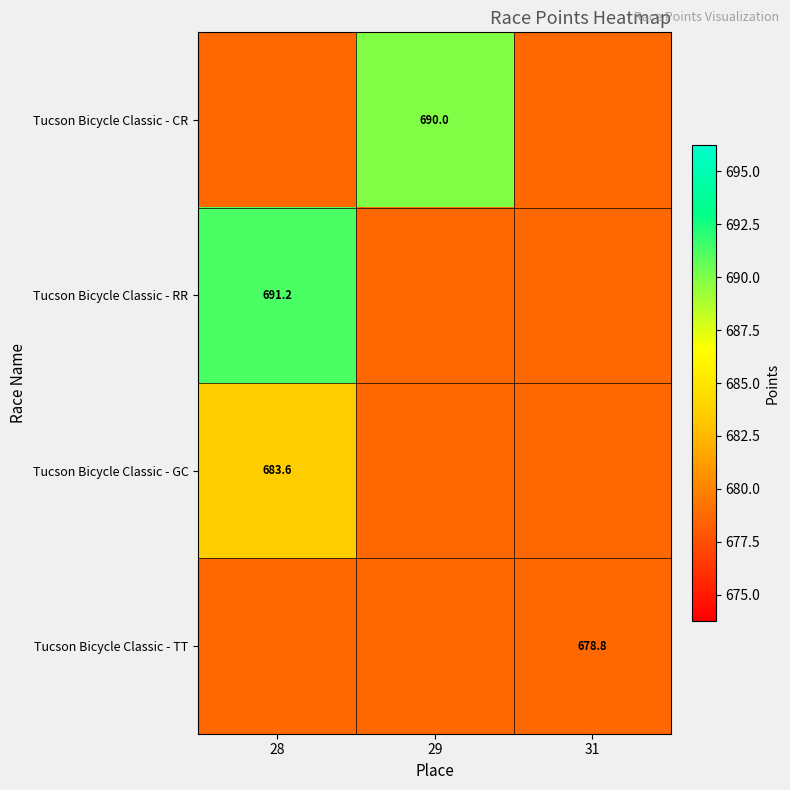

What is the sum of all Tucson Bicycle Classic - CR values?

2047.5